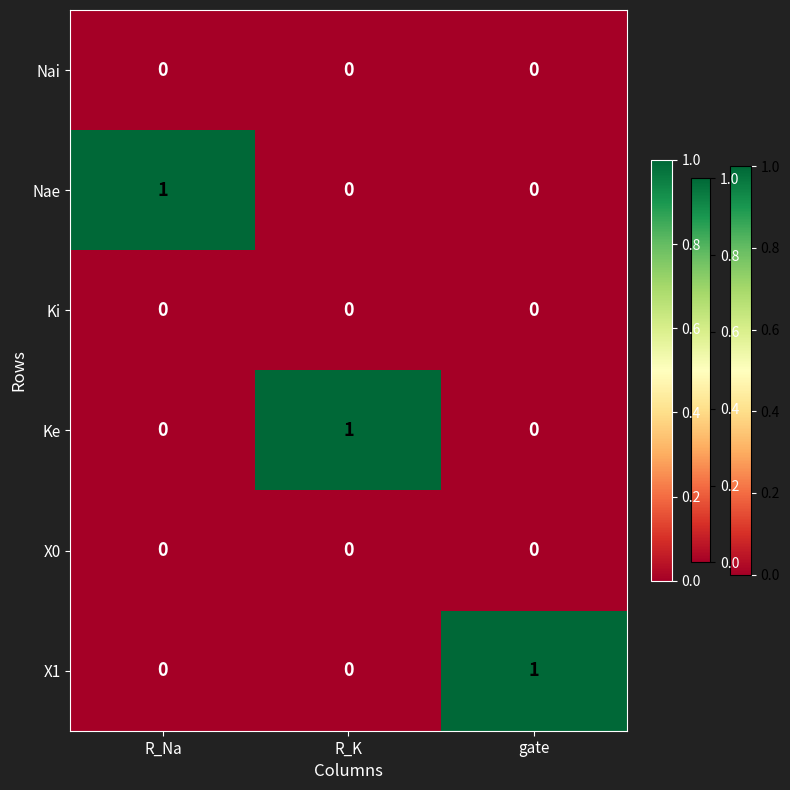

The X0 series shows 0 at gate. True or false?

True